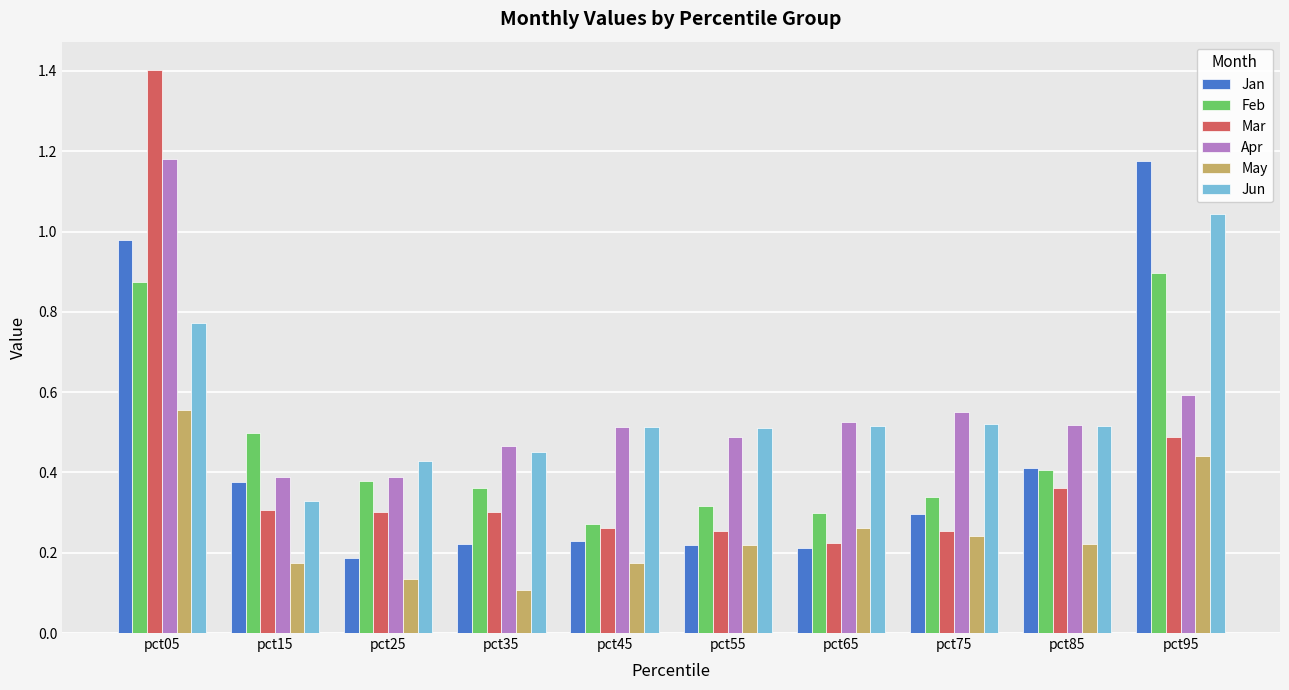

What is the difference between the maximum and second lowest values in the Mar series?

1.1